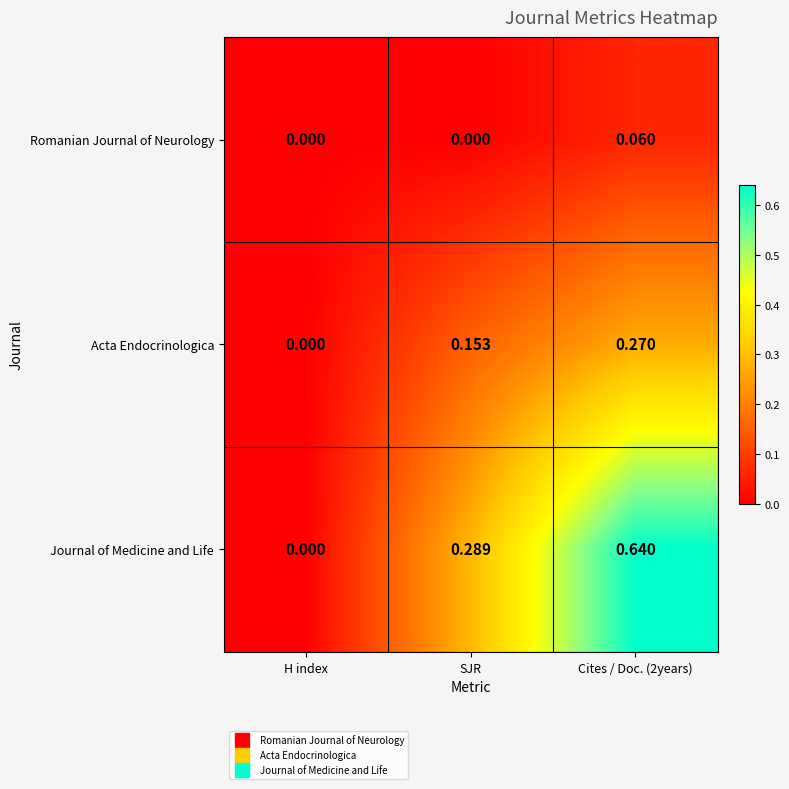

Between SJR and Cites / Doc. (2years), which series saw the biggest shift?

Journal of Medicine and Life